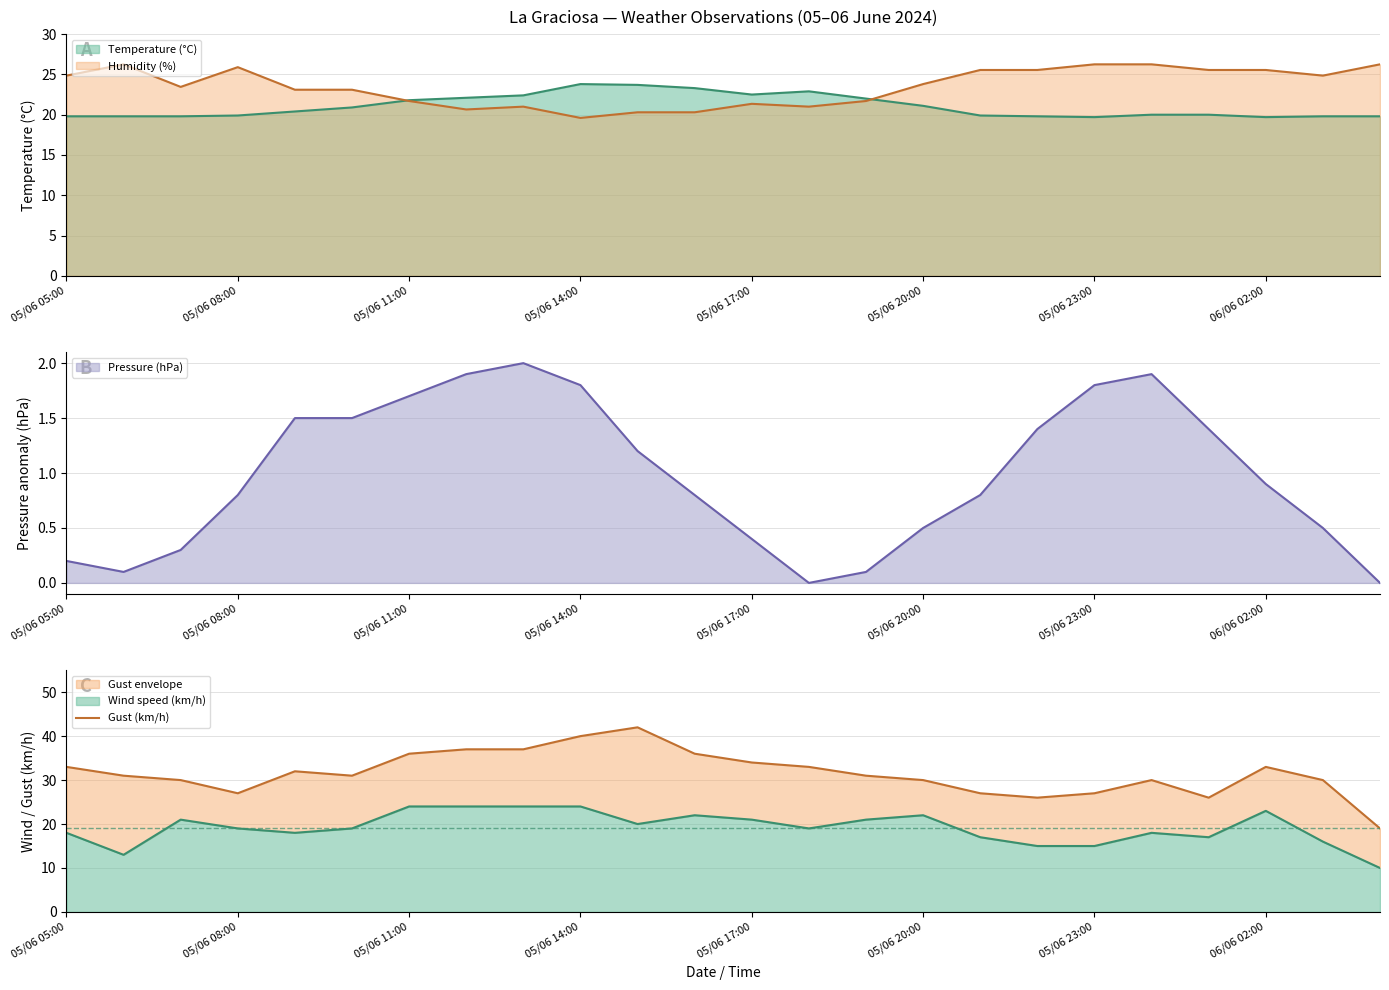

The Pressure (hPa) series shows 0.5 at 05/06 20:00. True or false?

True